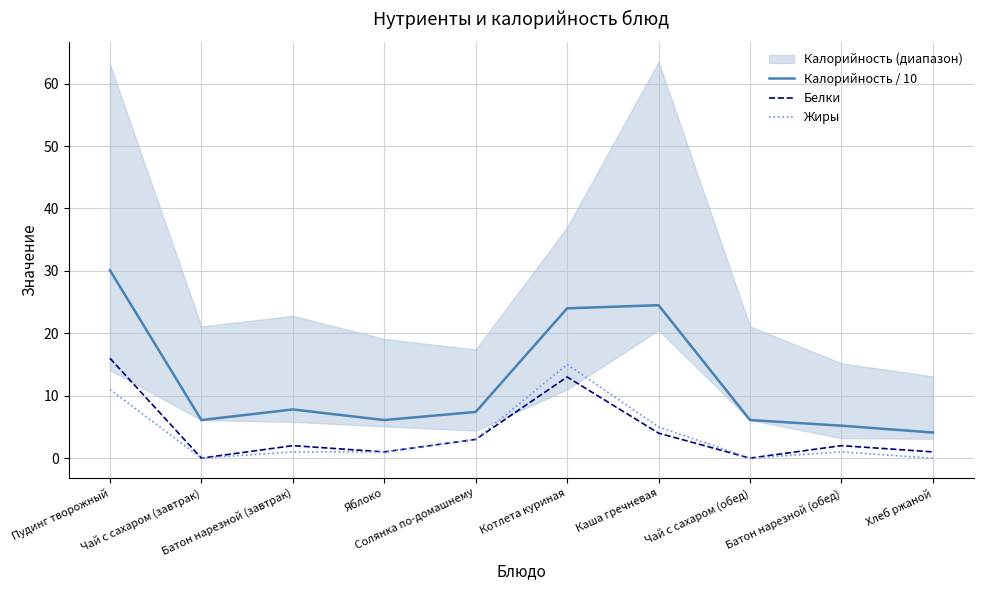

At which category is the sum across all series the highest?

Пудинг творожный